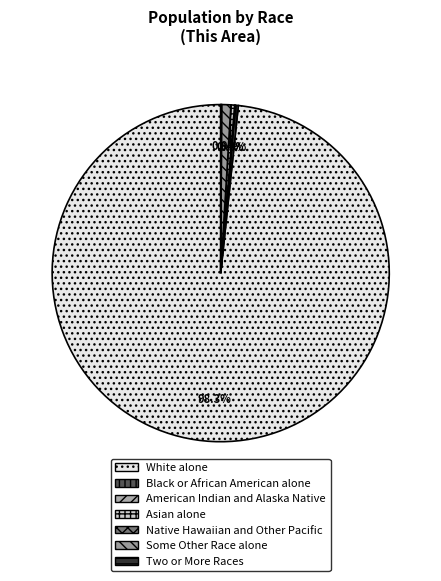

What is the ratio of the value at White alone to the value at Asian alone?

279.5